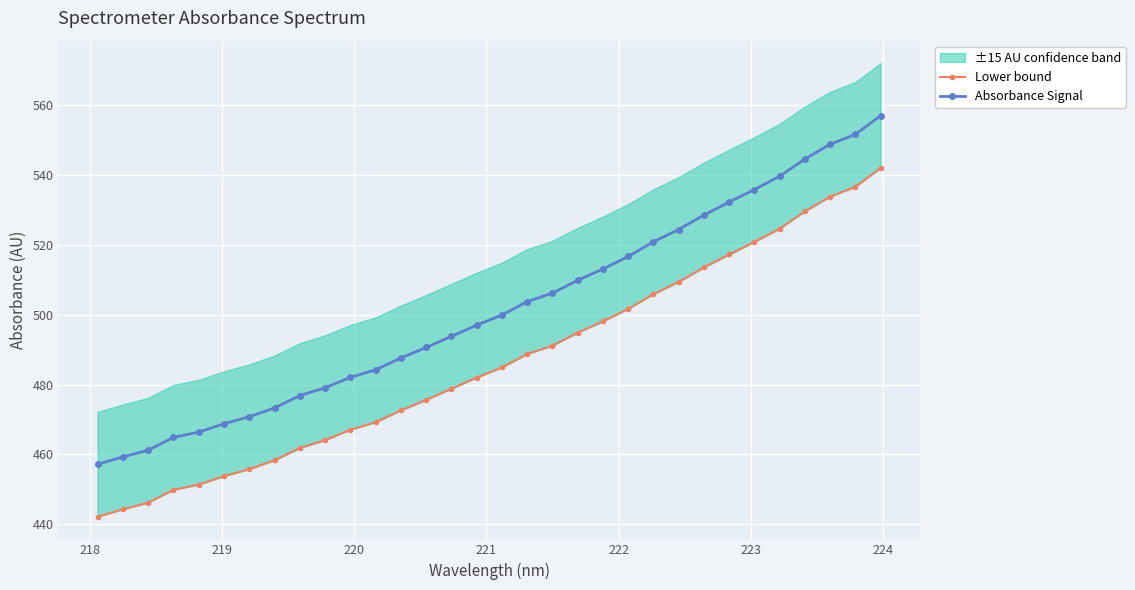

What is the value of the Absorbance Signal point at the 6th from the left?

468.8